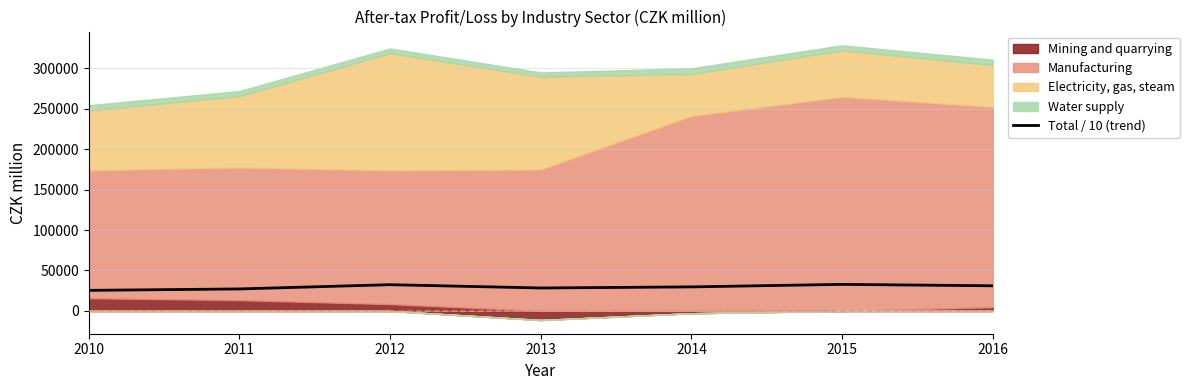

True or false: the data has more than 2 interior local peaks.

False